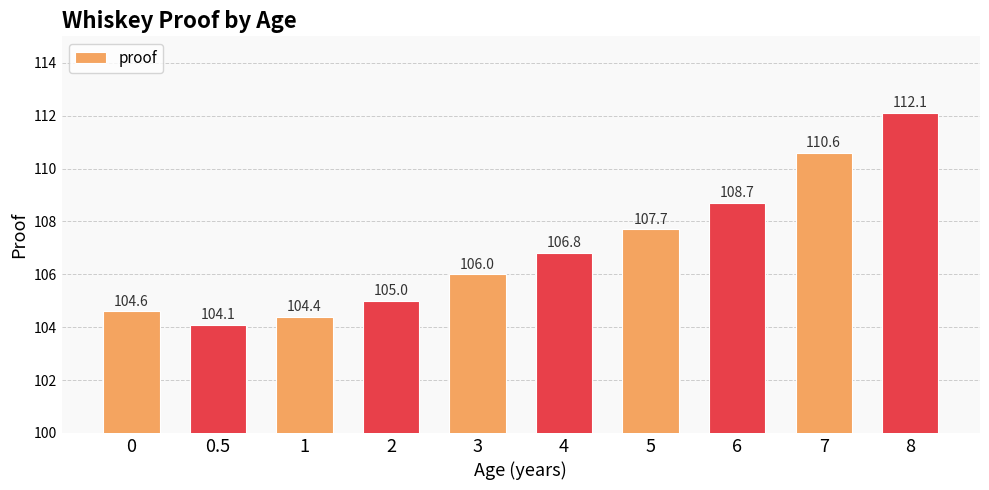

What is the label of the 8th bar from the left?

6